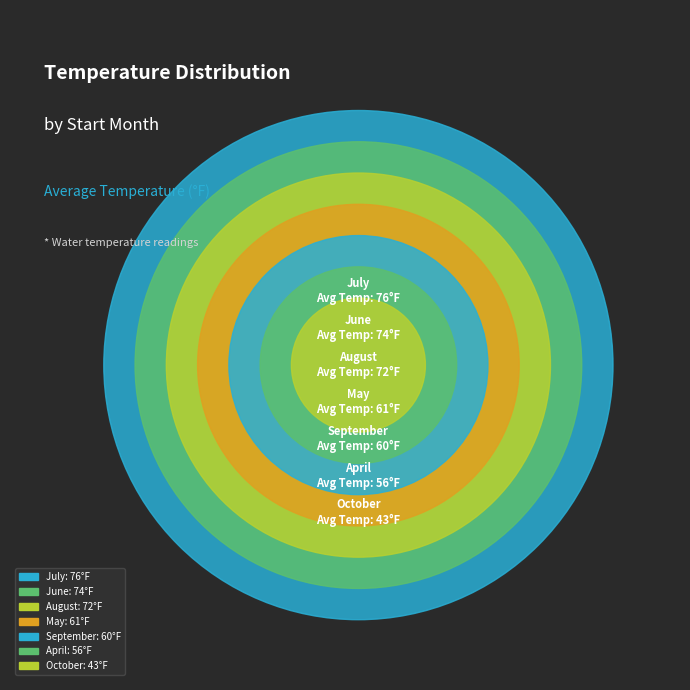

Is it true that 07 is 17% of the pie?

True